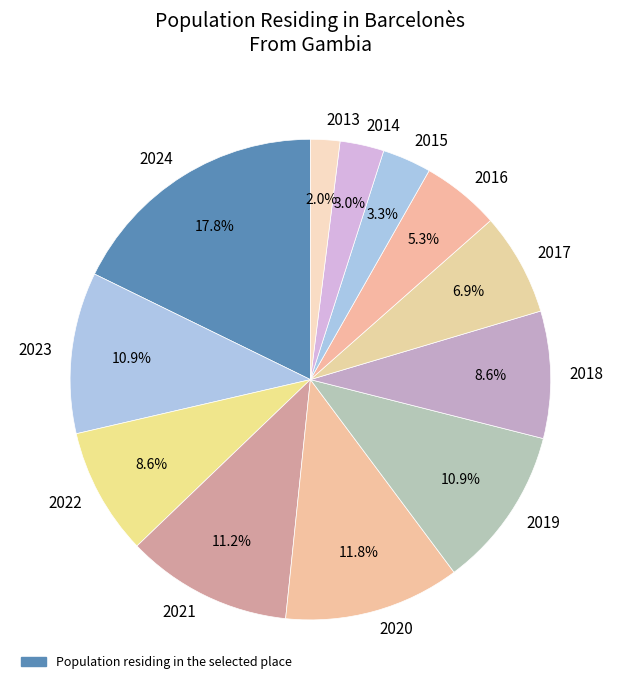

To the nearest percent, what is the combined percentage of 2020 and 2014?

15%